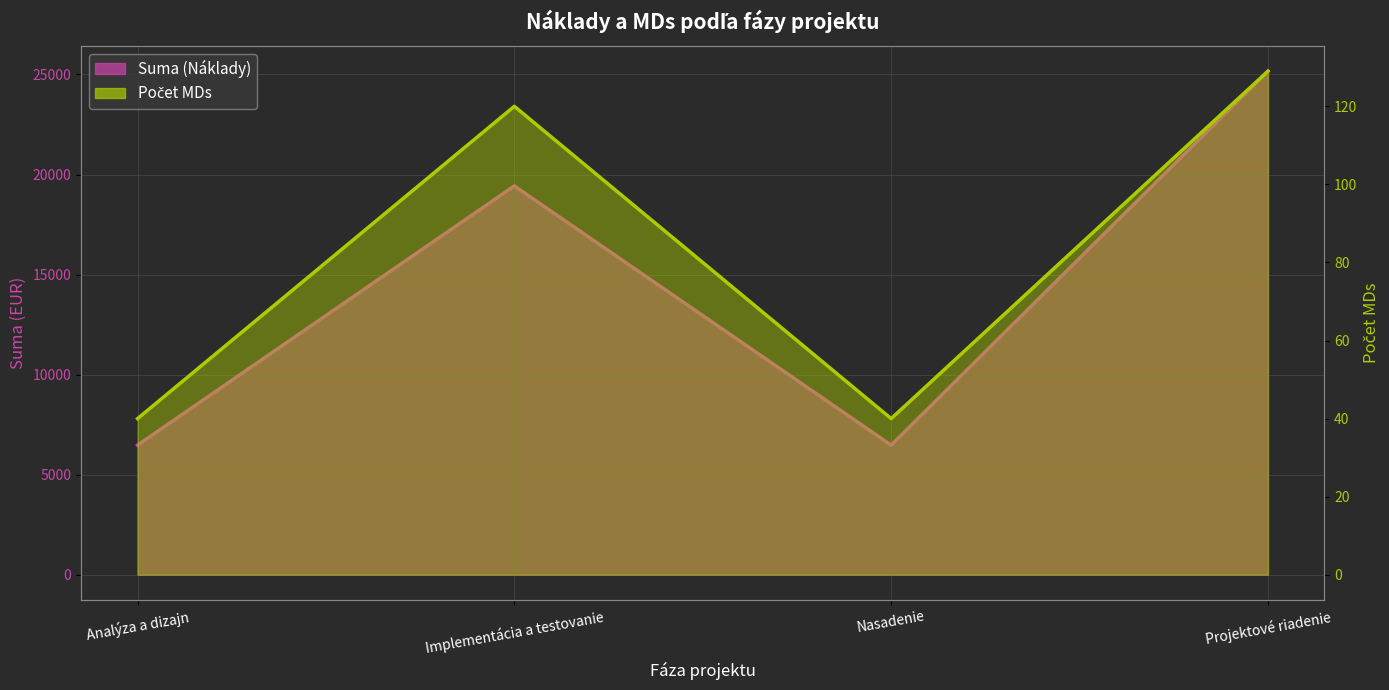

True or false: Suma (Náklady) and Počet MDs cross at least once.

False